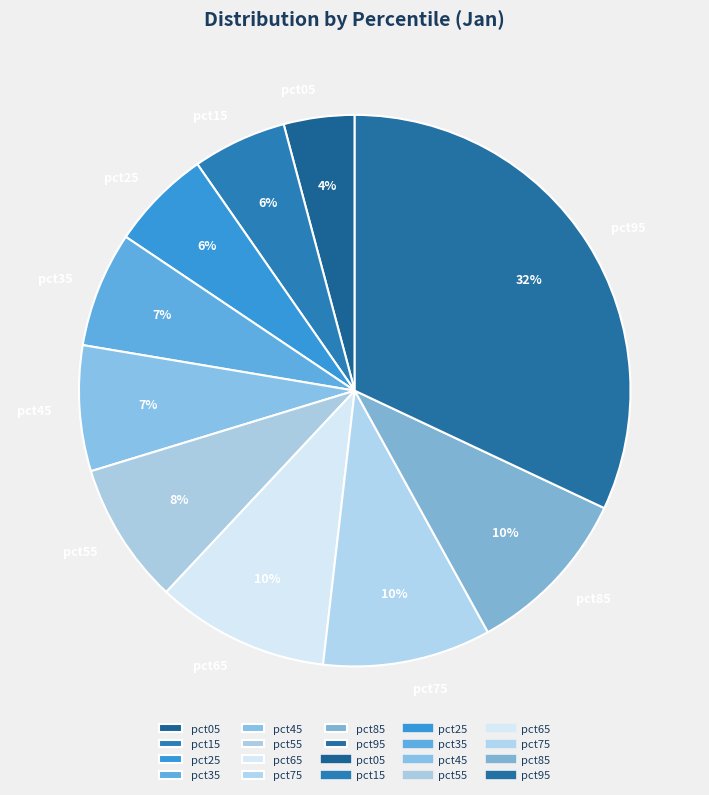

Between pct95 and pct35, which is larger?

pct95